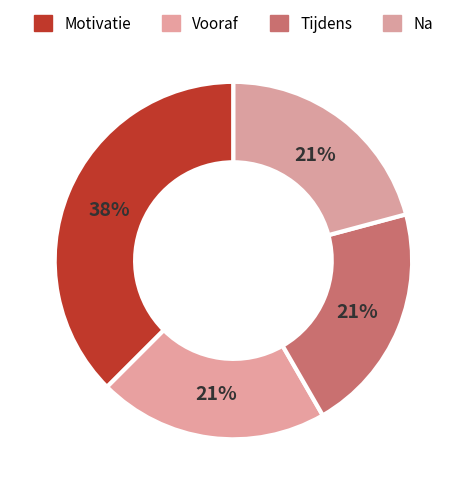

Count the number of slices in the pie.

4